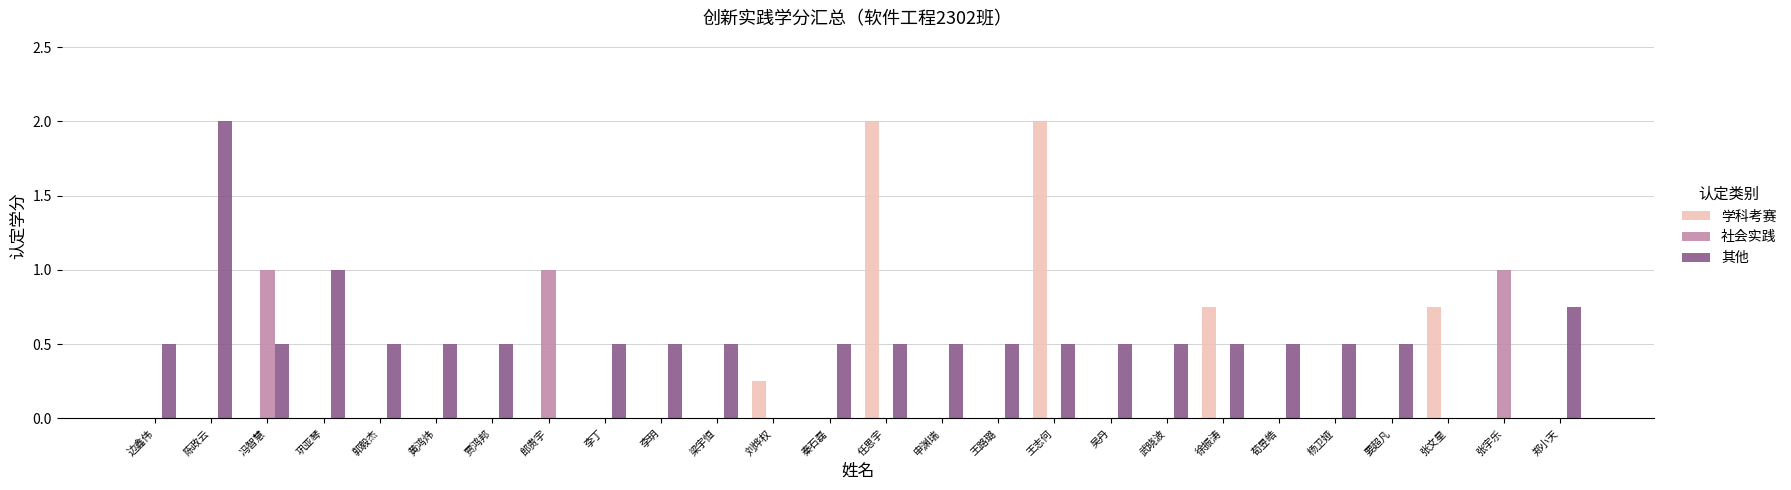

What is the maximum value for 社会实践?

1.0